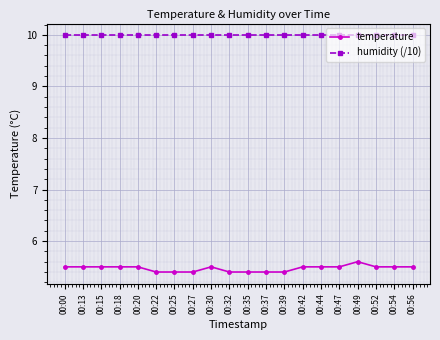

Which series has the widest spread of values?

temperature